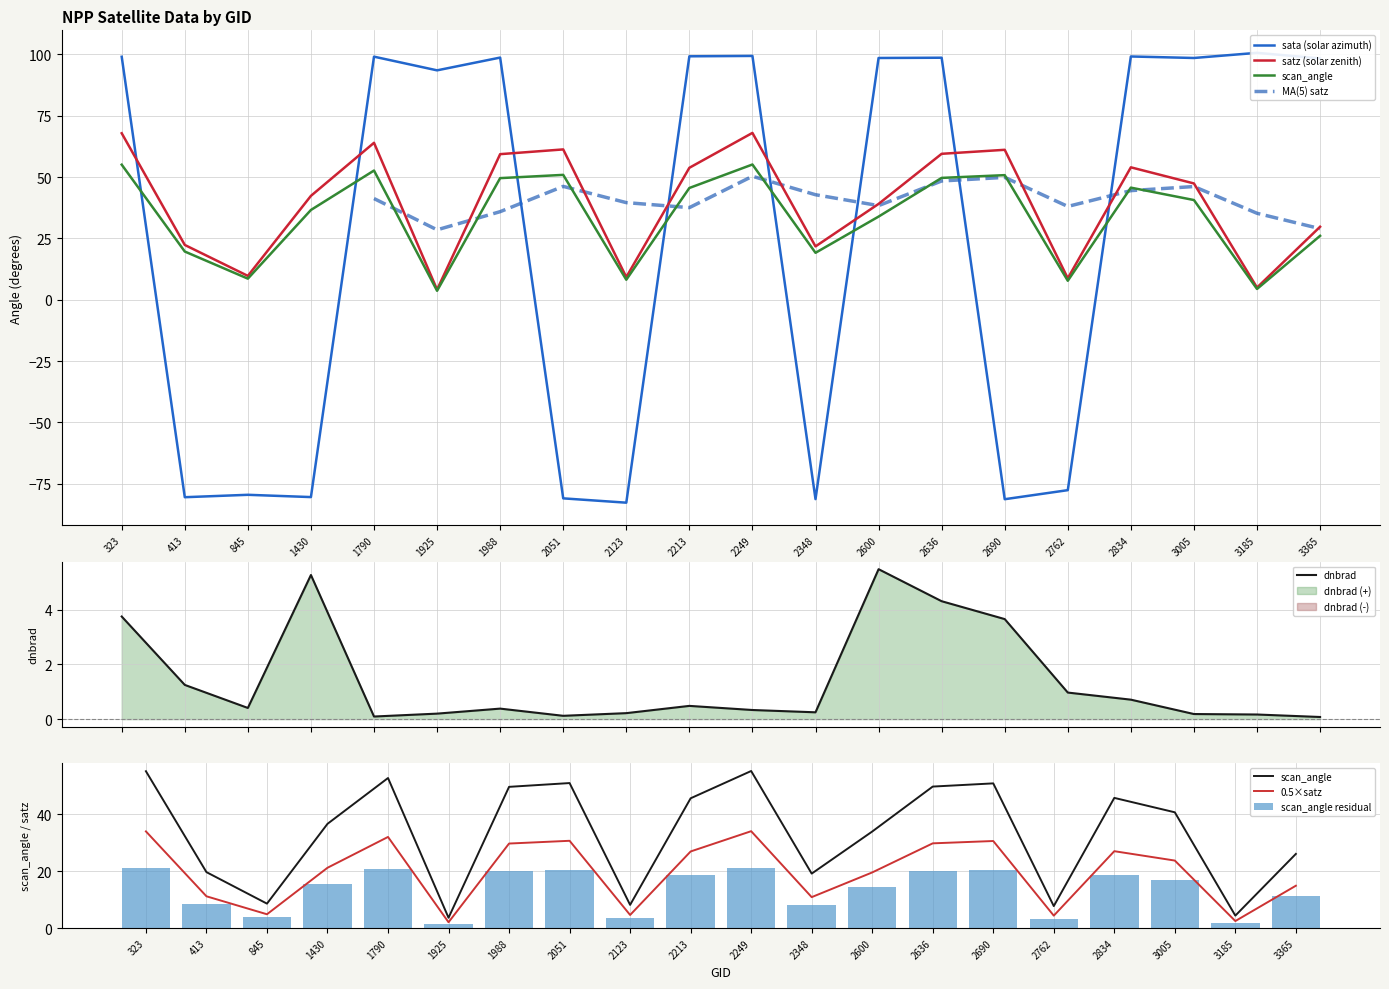

What is the value of the scan_angle bar at the 7th from the left?

49.6